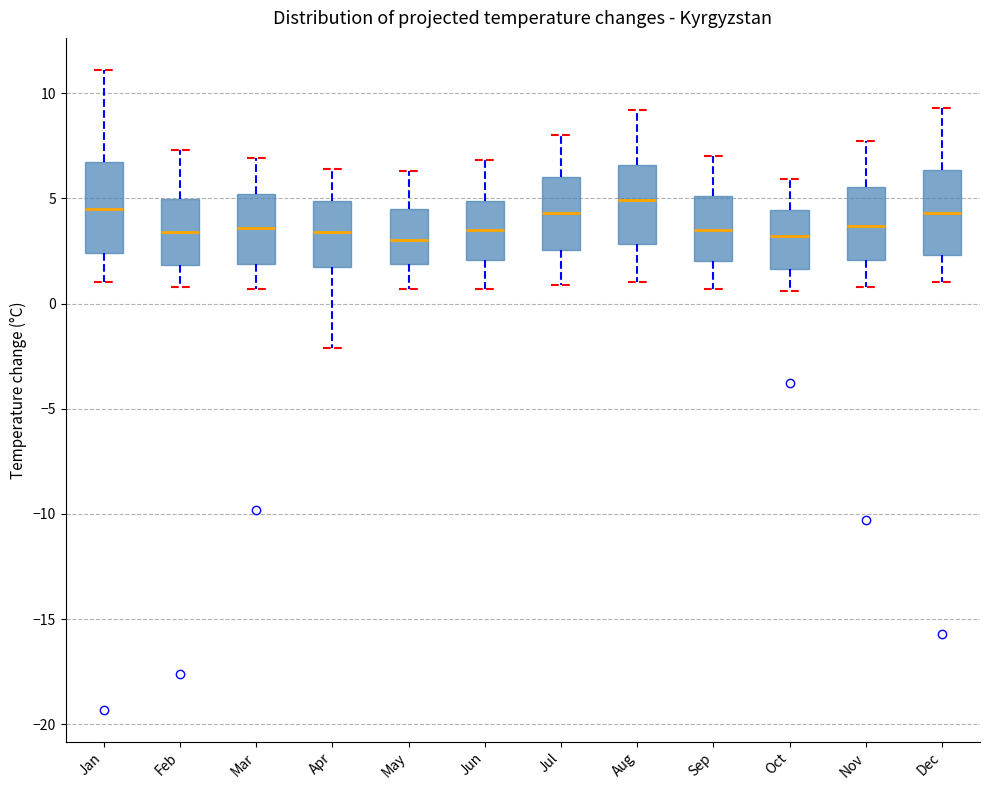

Reading left to right, read every box against the y-axis: the position of its median line, the range the box covers, and the ends of its whiskers. The values are not printed on the chart, so give them approximately, as read against the axis.

Jan: median 4.5, box 2.5 to 6.5, whiskers 1.0 to 11.0
Feb: median 3.5, box 2.0 to 5.0, whiskers 1.0 to 7.5
Mar: median 3.5, box 2.0 to 5.0, whiskers 0.5 to 7.0
Apr: median 3.5, box 2.0 to 5.0, whiskers -2.0 to 6.5
May: median 3.0, box 2.0 to 4.5, whiskers 0.5 to 6.5
Jun: median 3.5, box 2.0 to 5.0, whiskers 0.5 to 7.0
Jul: median 4.5, box 2.5 to 6.0, whiskers 1.0 to 8.0
Aug: median 5.0, box 3.0 to 6.5, whiskers 1.0 to 9.0
Sep: median 3.5, box 2.0 to 5.0, whiskers 0.5 to 7.0
Oct: median 3.0, box 1.5 to 4.5, whiskers 0.5 to 6.0
Nov: median 3.5, box 2.0 to 5.5, whiskers 1.0 to 7.5
Dec: median 4.5, box 2.5 to 6.5, whiskers 1.0 to 9.5